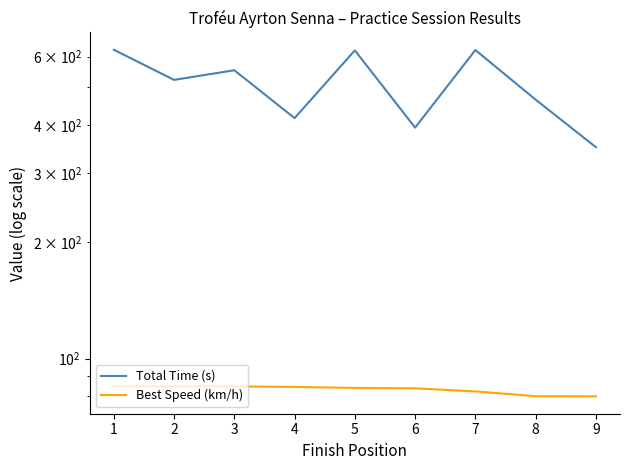

At which label is Best Speed (km/h) closest to 82?

7